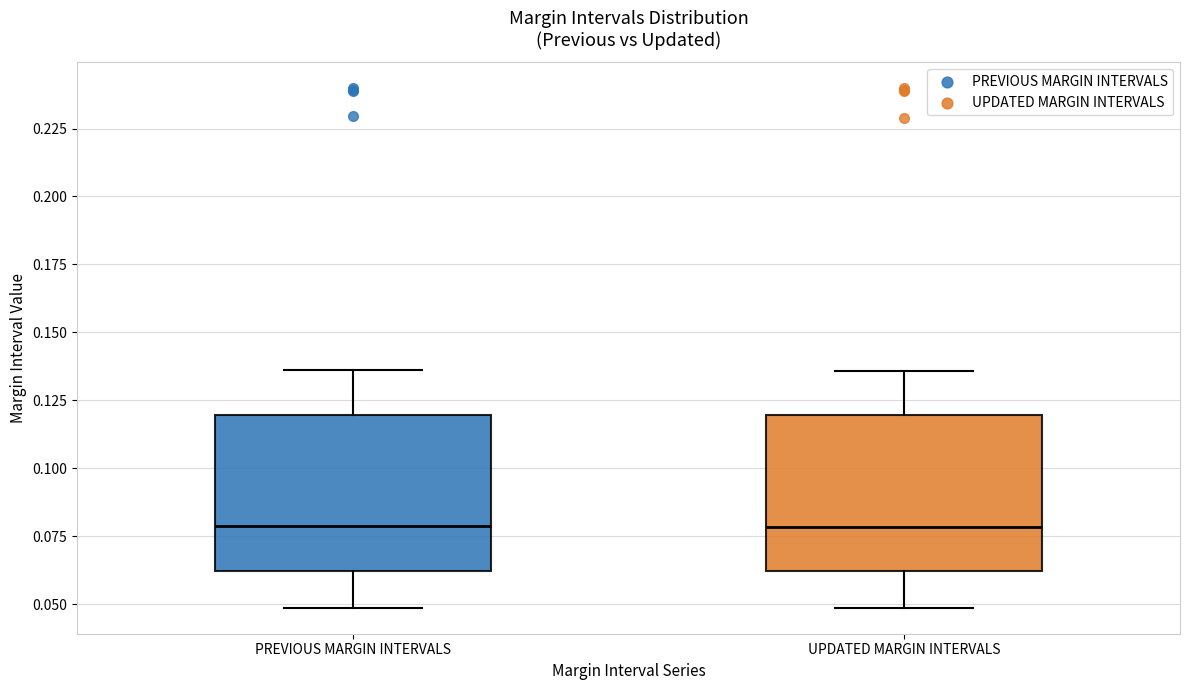

Reading left to right, transcribe this box plot: for each box, give where its median line is, the range the box spans, and where its two whiskers end, as read against the y-axis. The values are not printed on the chart, so give them approximately, as read against the axis.

PREVIOUS MARGIN INTERVALS: median 0.080, box 0.060 to 0.120, whiskers 0.050 to 0.135
UPDATED MARGIN INTERVALS: median 0.080, box 0.060 to 0.120, whiskers 0.050 to 0.135